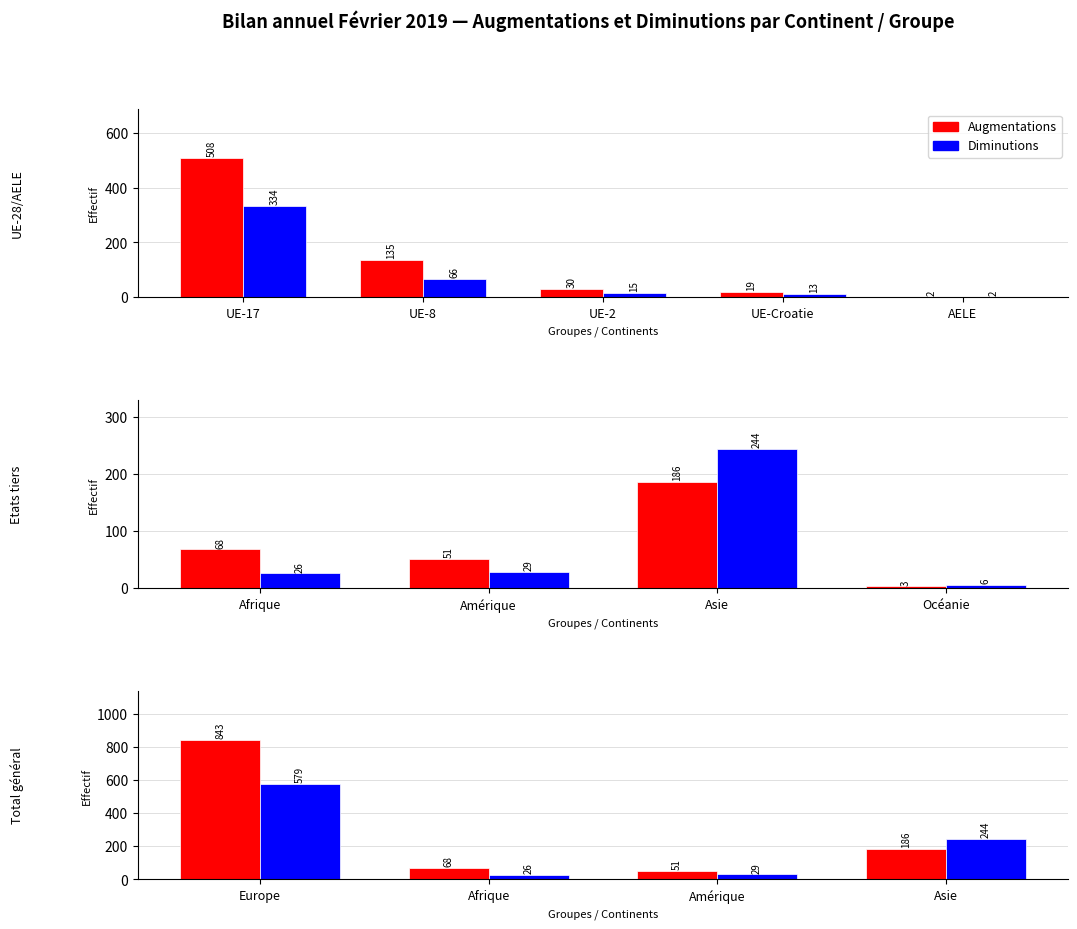

What is the highest value of the Diminutions series?

579